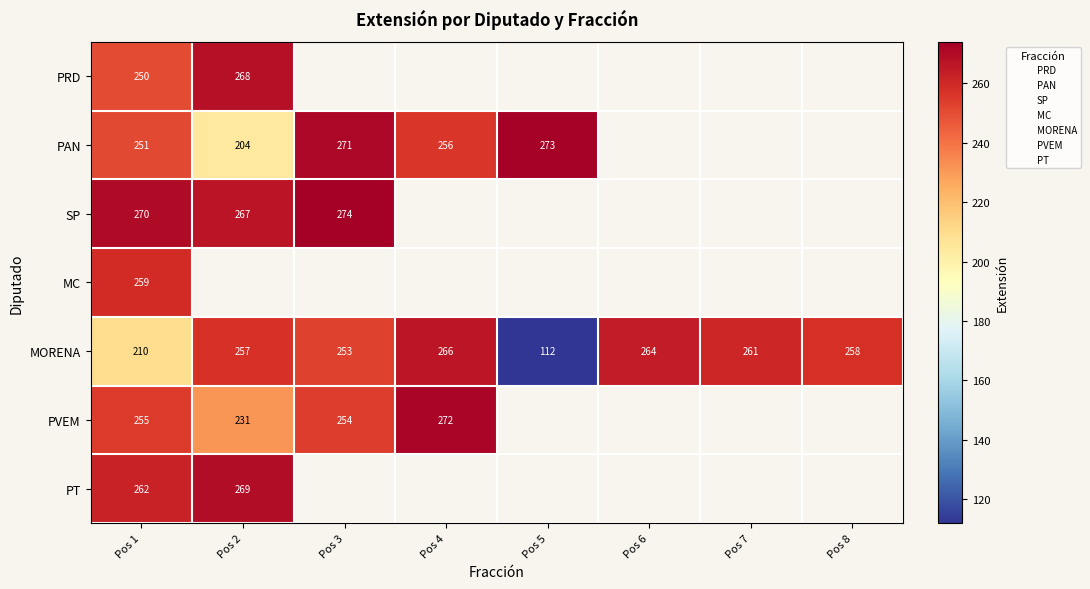

True or false: PAN has a value of 204.0 at Pos 2.

True